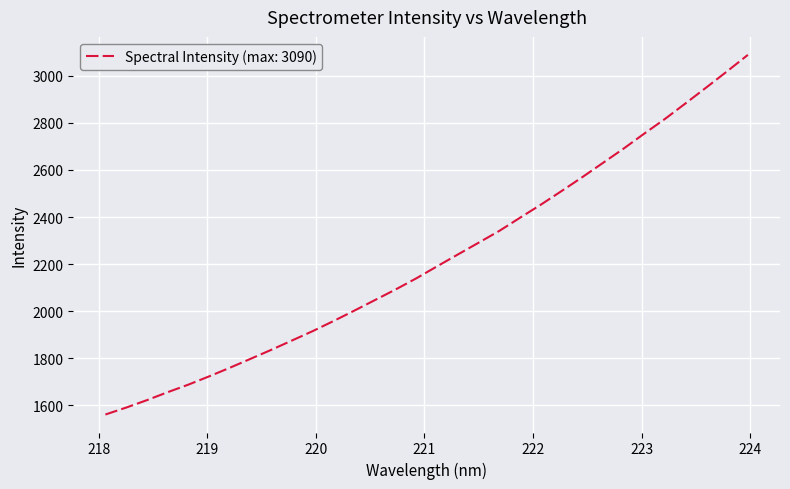

What is the difference between the maximum and minimum values?

1529.9